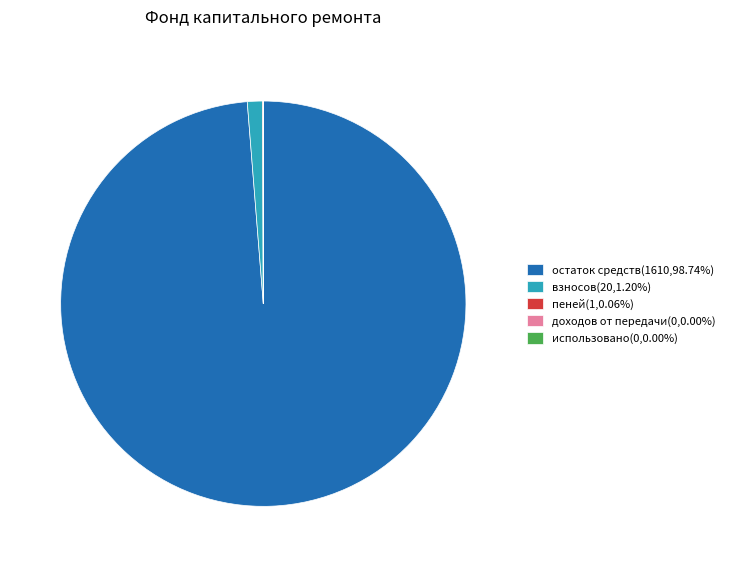

Does остаток средств(1610,98.74%) account for over 50% of the chart?

Yes